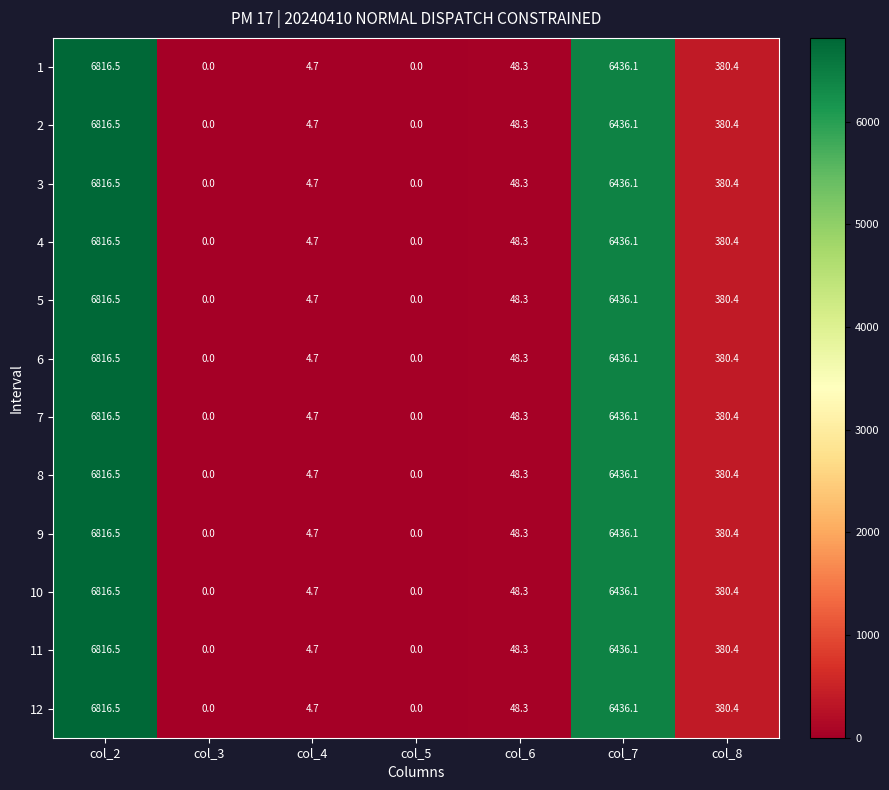

Where is 10 nearest to the value 3408?

col_8